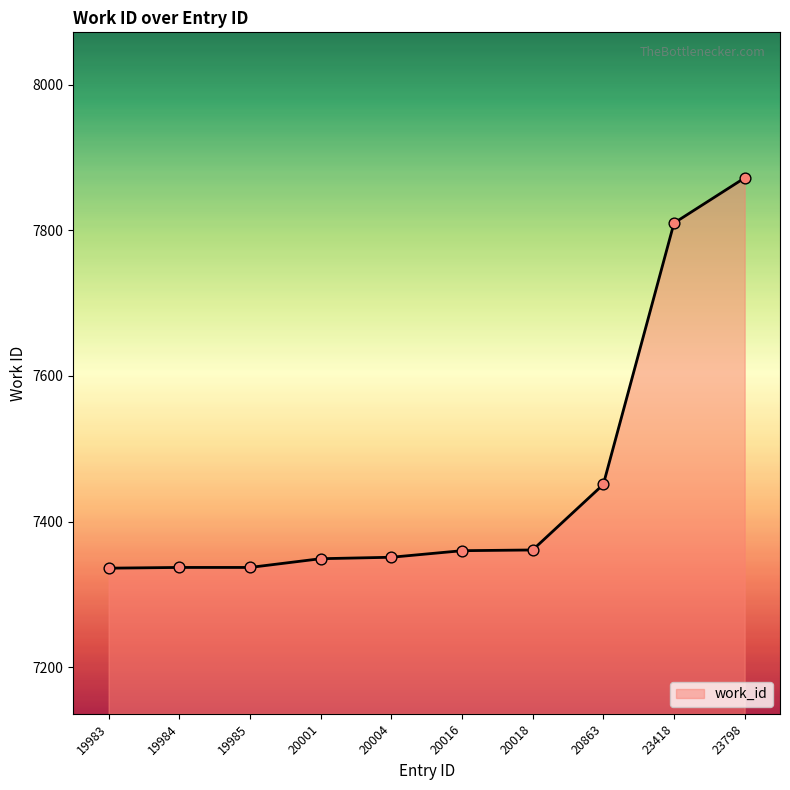

What is the change in value from 19985 to 23798?

+535